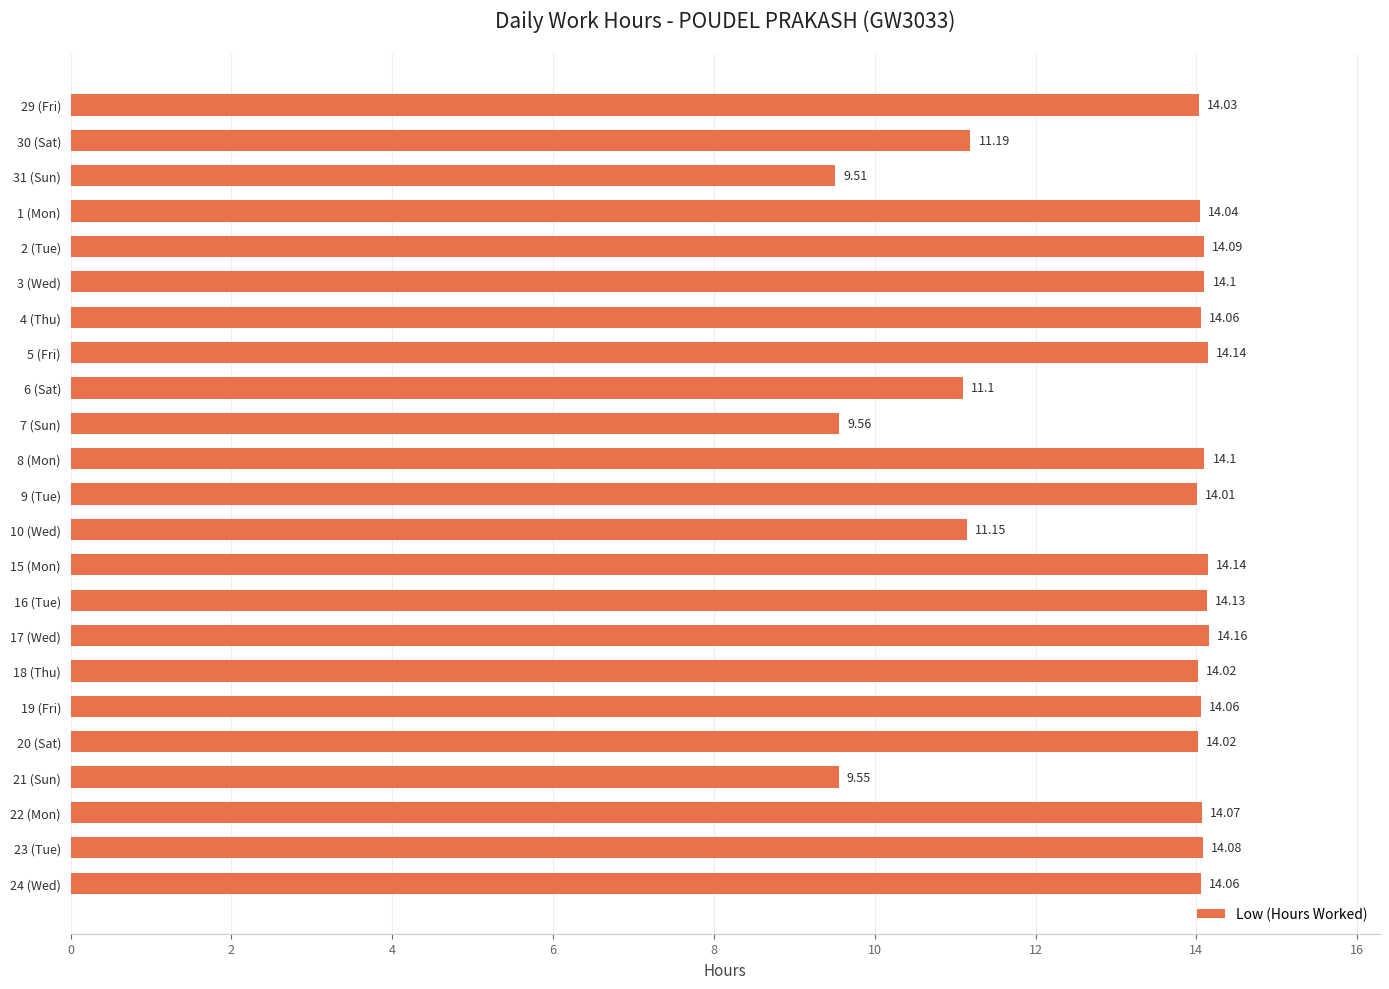

At which category does the chart reach its minimum across all series?

31 (Sun)